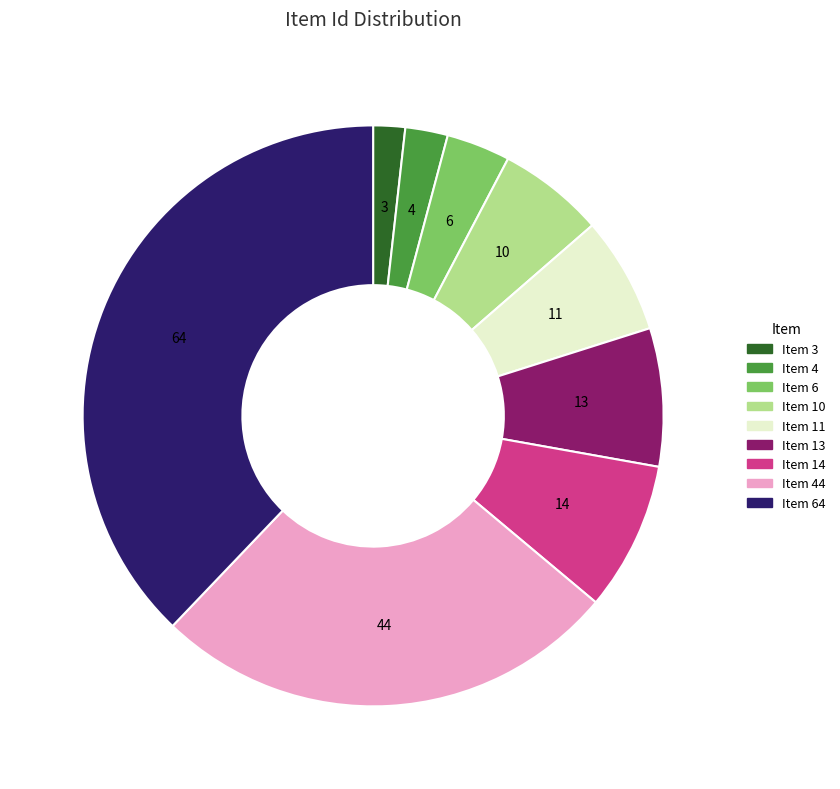

Combined, do Item 6 and Item 64 account for over 50%?

No